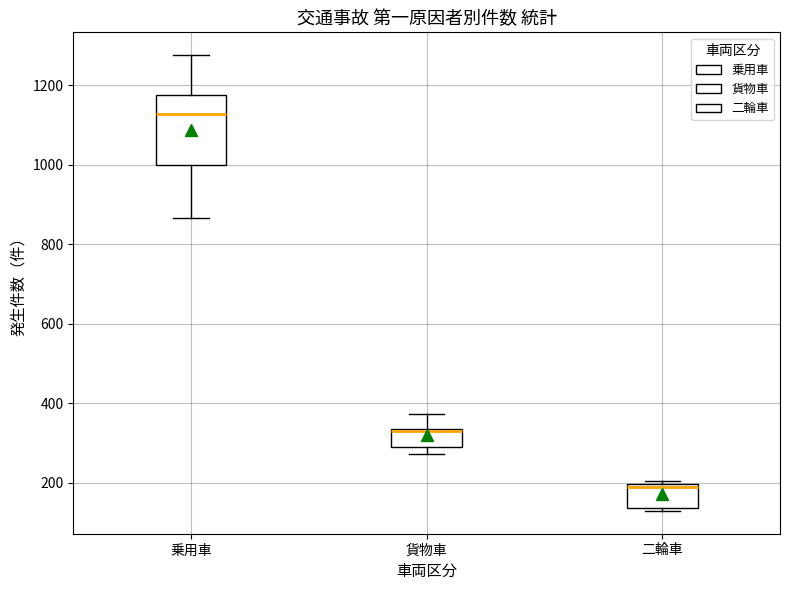

Reading left to right, transcribe this box plot: for each box, give where its median line is, the range the box spans, and where its two whiskers end, as read against the y-axis. The values are not printed on the chart, so give them approximately, as read against the axis.

乗用車: median 1120, box 1000 to 1180, whiskers 860 to 1280
貨物車: median 340 (drawn on the box's upper edge), box 280 to 340, whiskers 280 (just below the box's lower edge) to 380
二輪車: median 180, box 140 to 200, whiskers 120 to 200 (just above the box's upper edge)